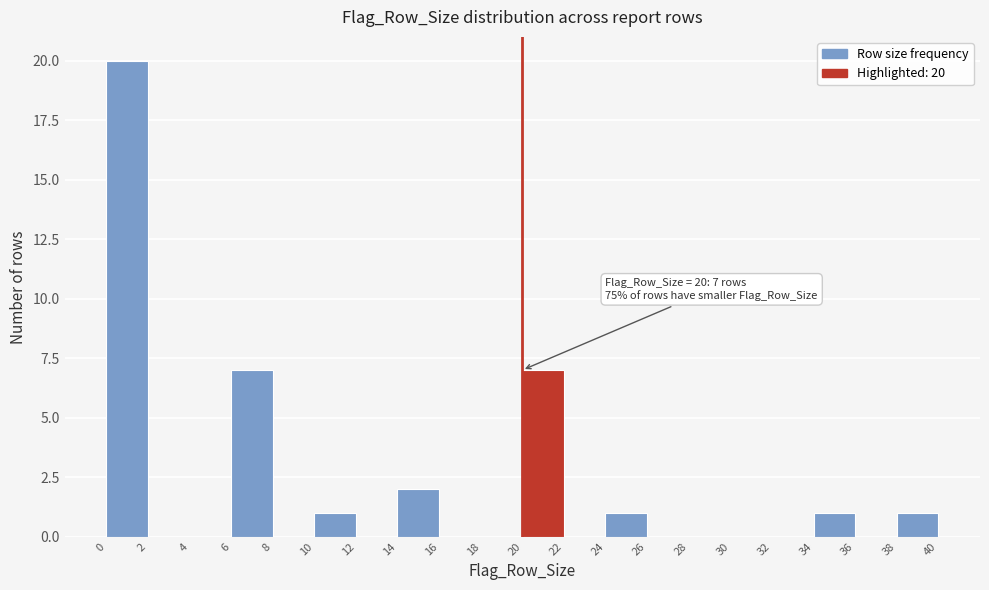

Which range on the x-axis has the tallest bar?

0 to 2